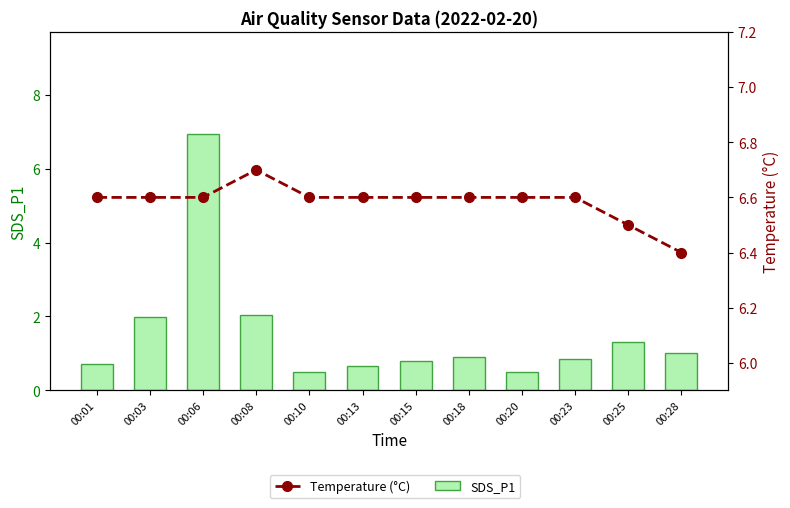

What is the value of the Temperature (°C) bar at the 11th from the left?

6.5